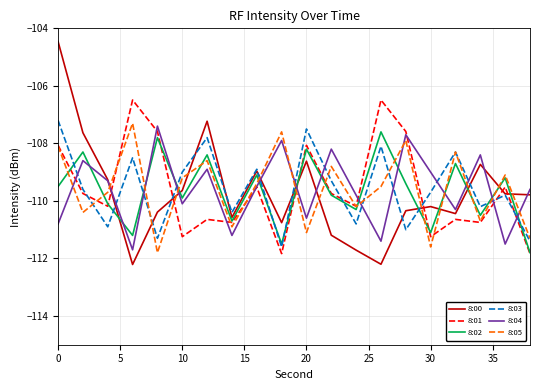

What is the minimum value for 8:03?

-111.6